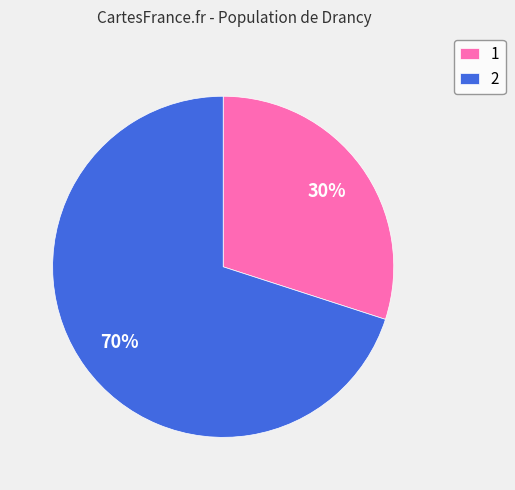

What is the largest slice in the pie chart?

2